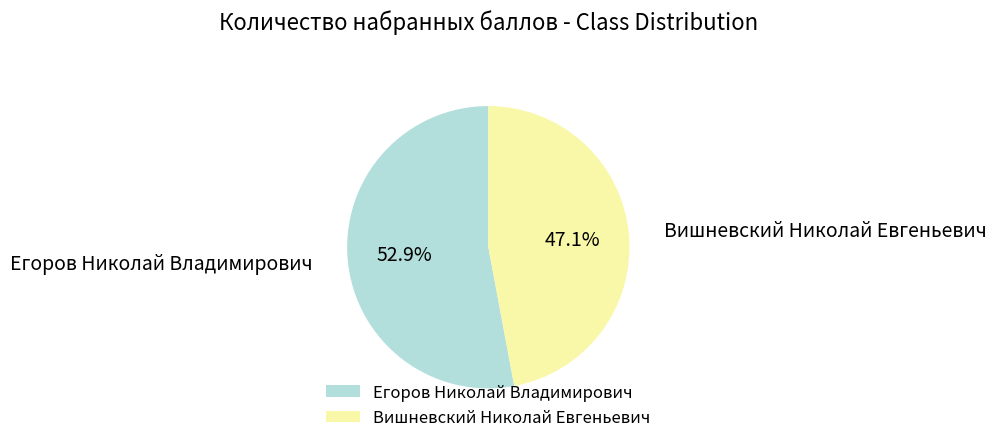

To the nearest percent, what percentage of the pie is Вишневский Николай Евгеньевич?

47%